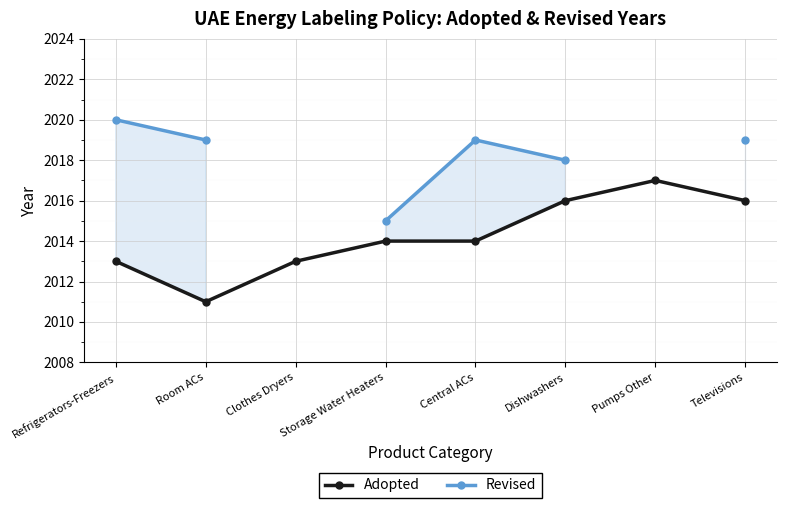

True or false: Adopted has more than 2 points higher than both neighbors.

False